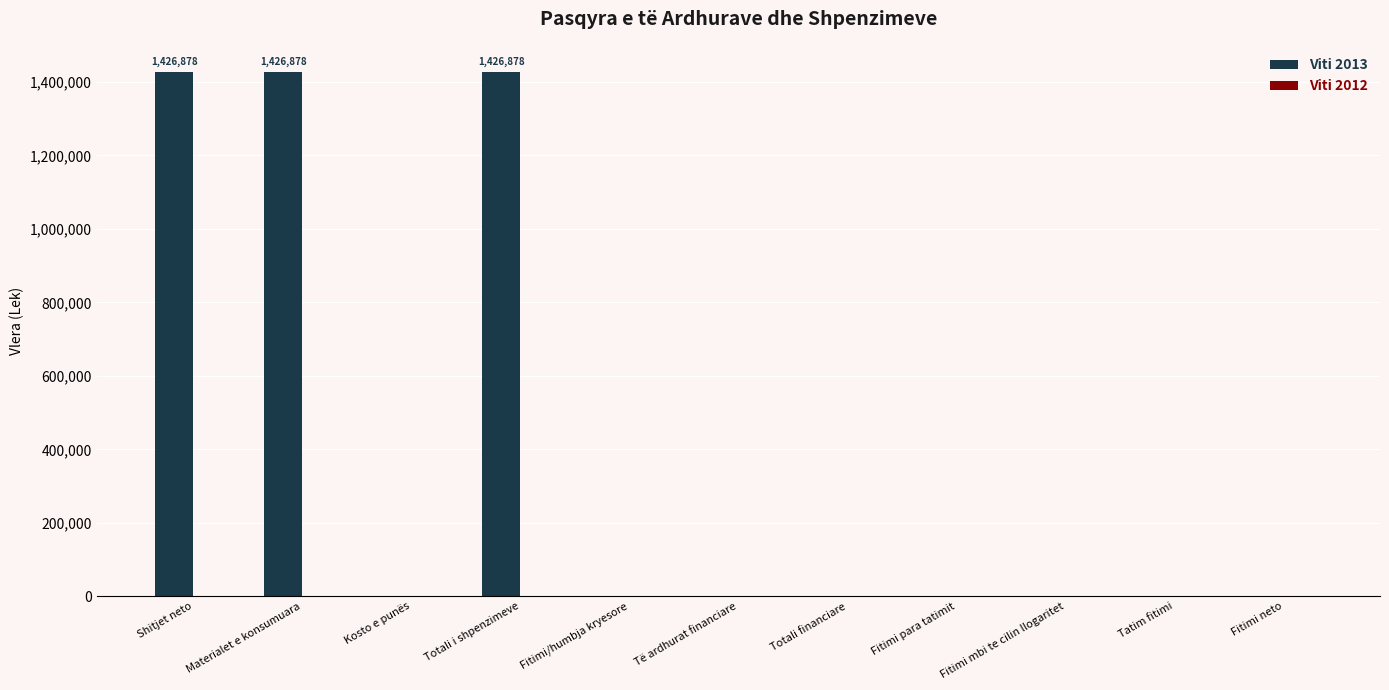

Is it true that the value at Kosto e punës is 0?

True